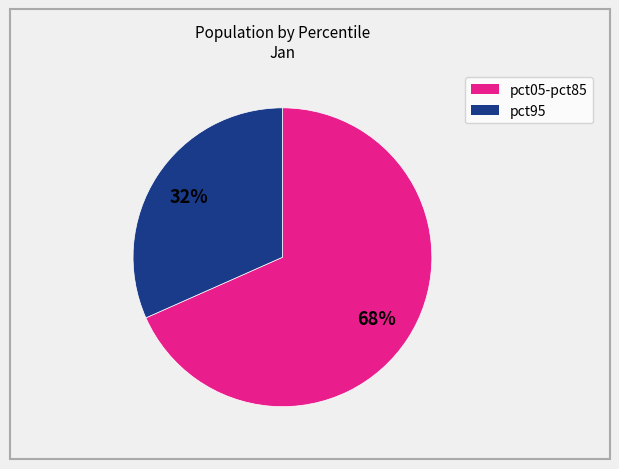

How many slices are in this pie chart?

2